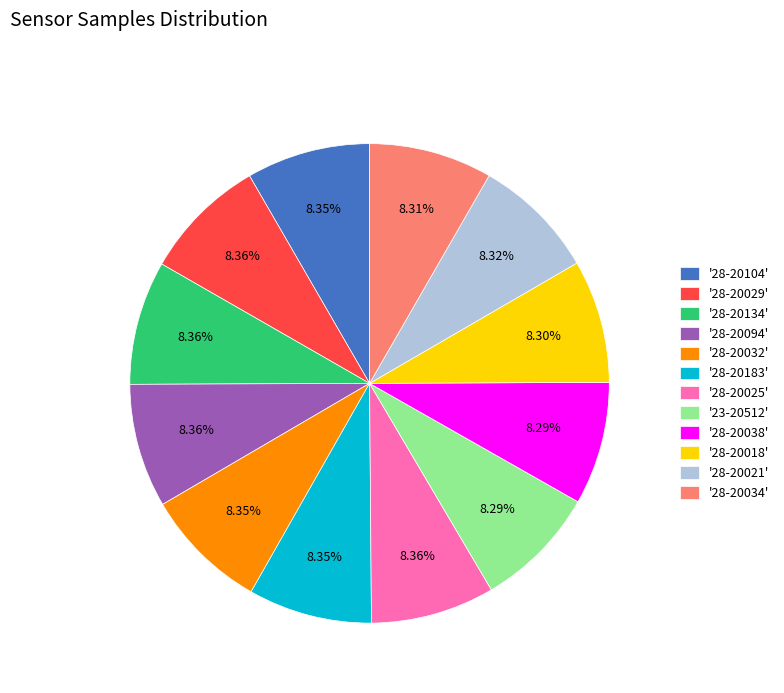

Does '23-20512' account for over 50% of the chart?

No